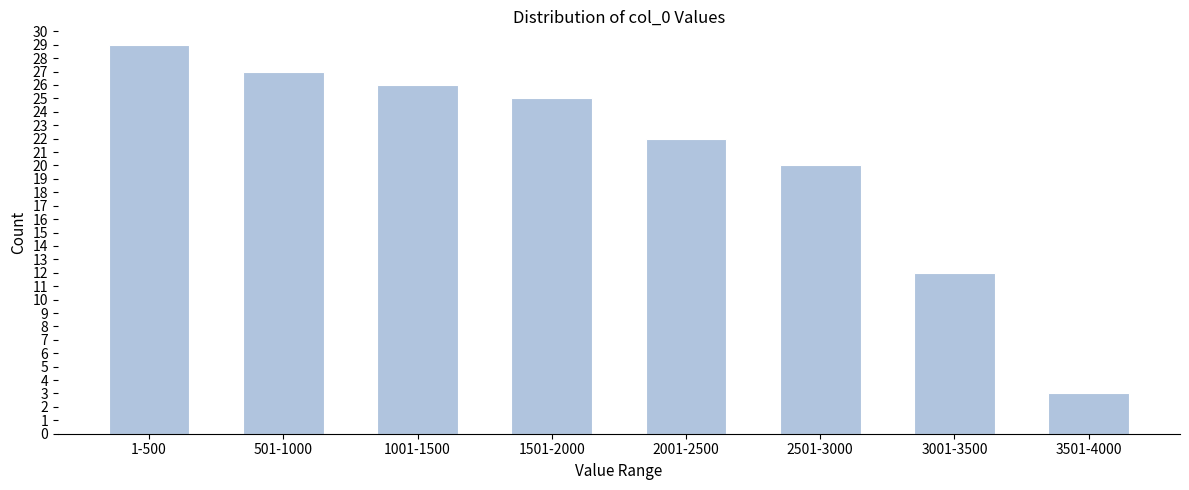

Reading left to right, list all the values displayed in this chart.

1-500=29	501-1000=27	1001-1500=26	1501-2000=25	2001-2500=22	2501-3000=20	3001-3500=12	3501-4000=3